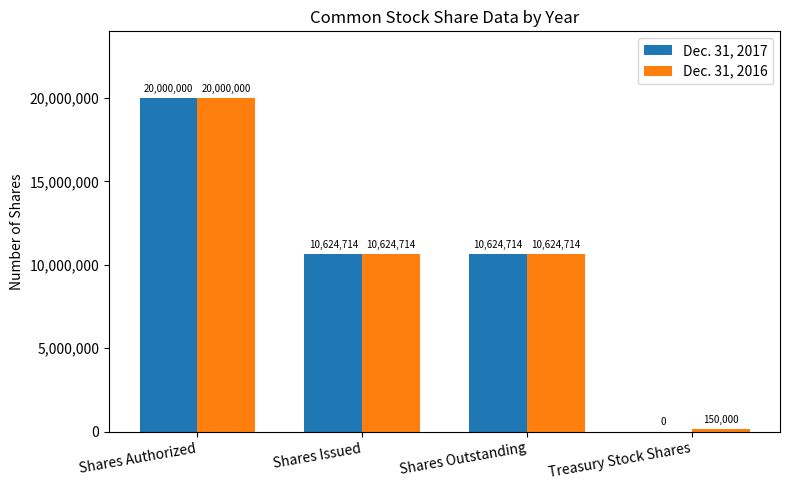

What is the approximate value of Dec. 31, 2016 at Shares Authorized, to the nearest 10?

20000000